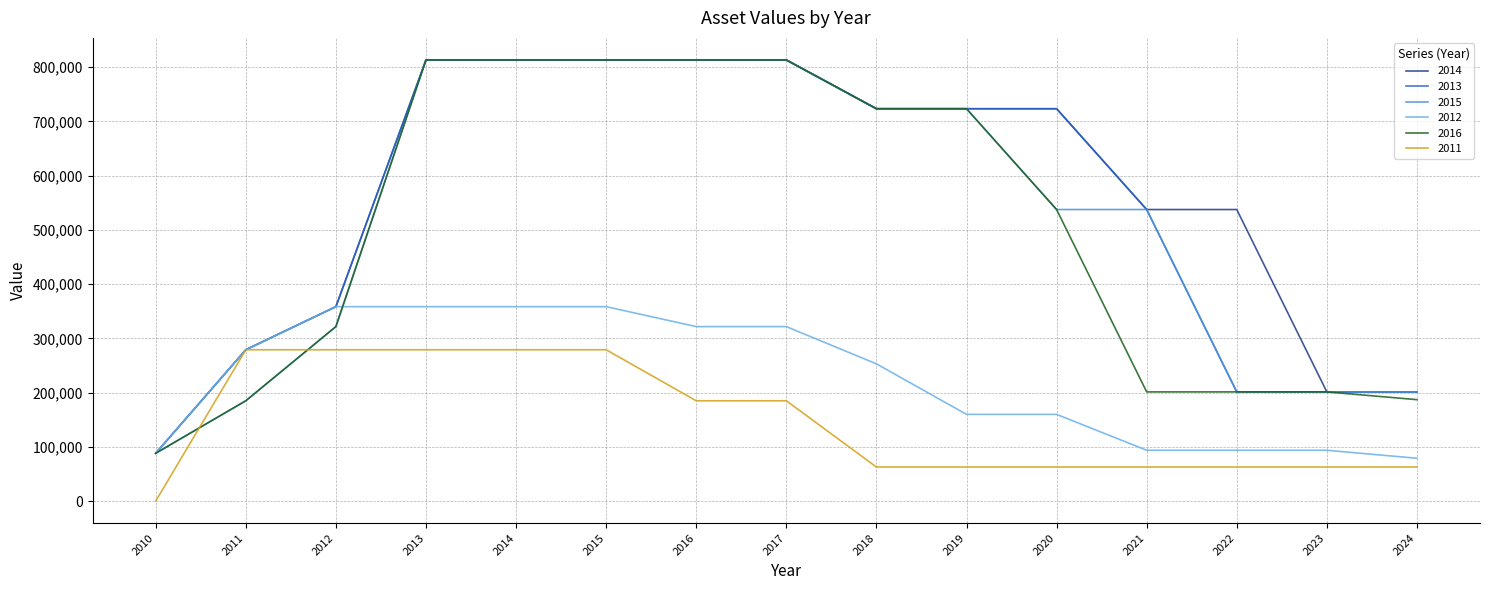

Between which two adjacent categories do 2011 and 2015 first intersect?

2010 and 2011